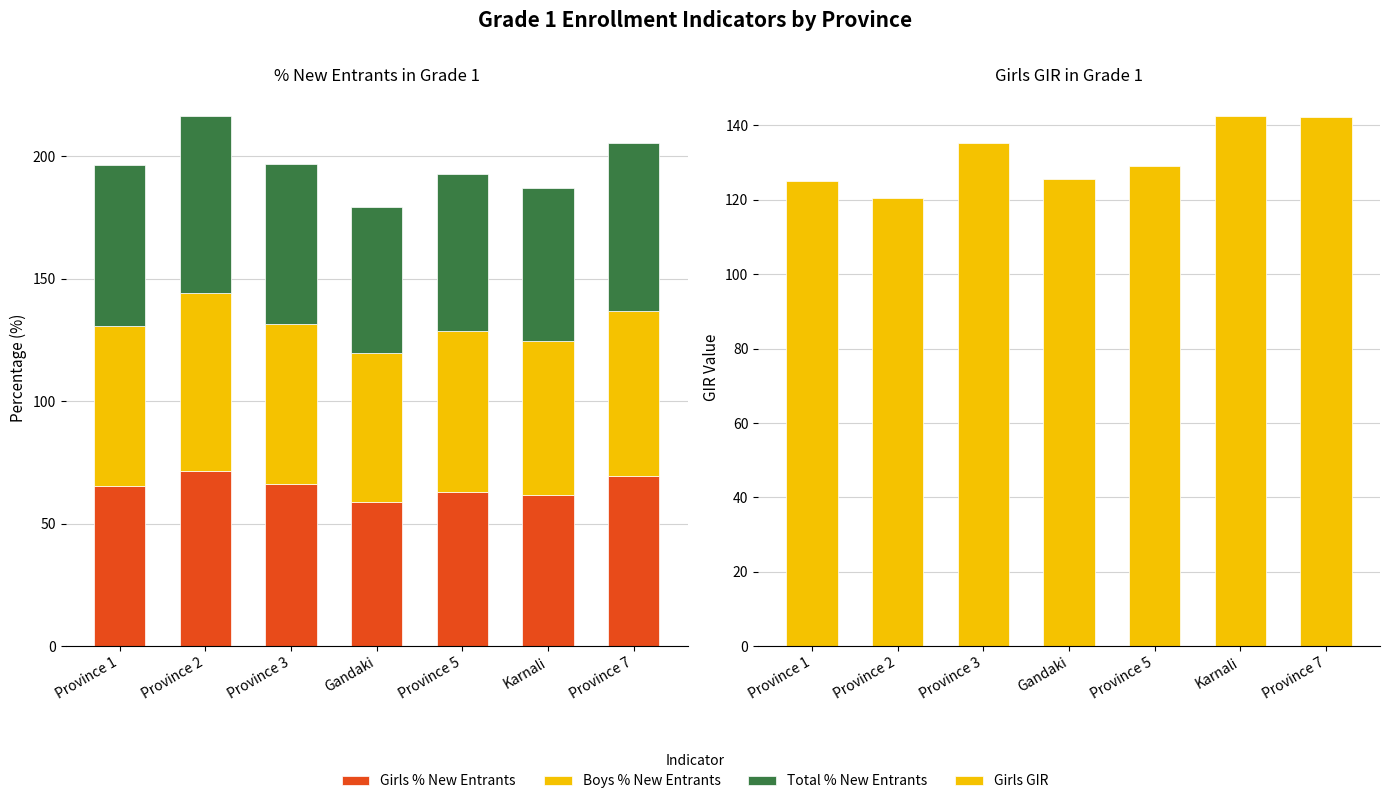

What is the average value of the Girls GIR series?

131.5